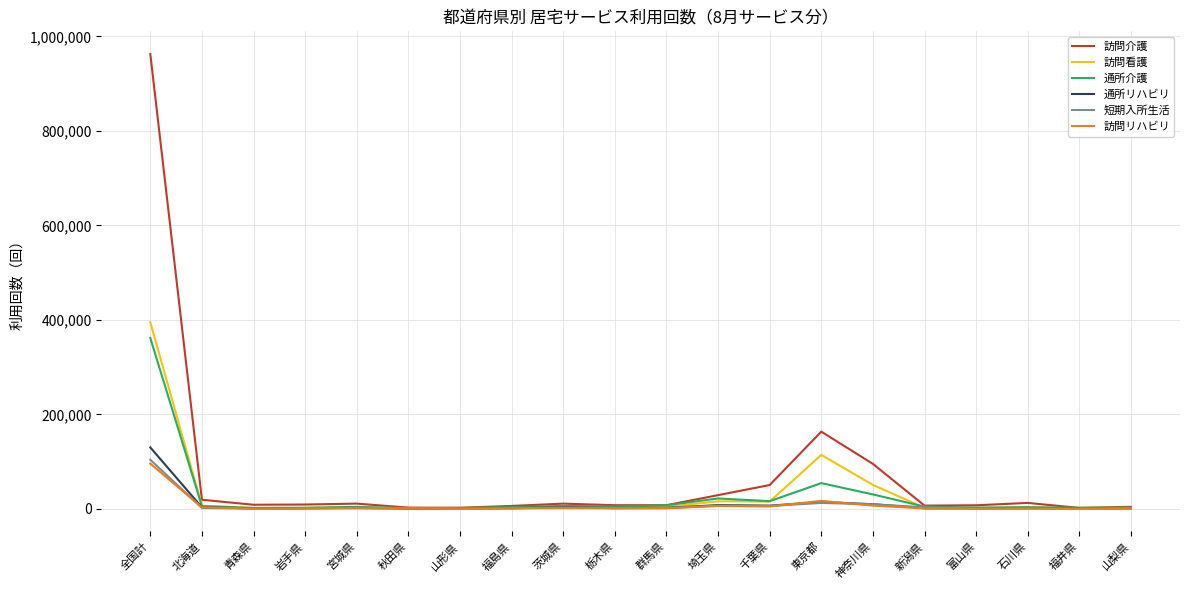

Which category has the highest value in the 短期入所生活 series?

全国計